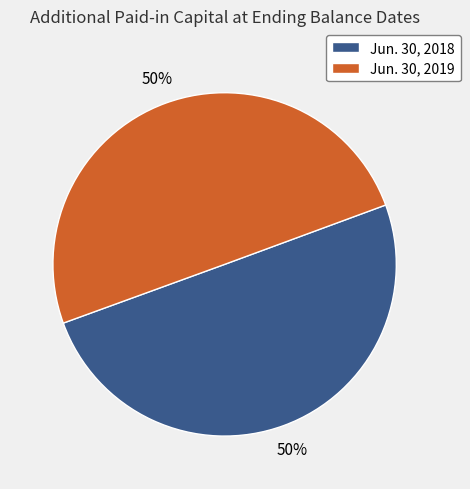

Combined, do Jun. 30, 2019 and Jun. 30, 2018 account for over 50%?

Yes